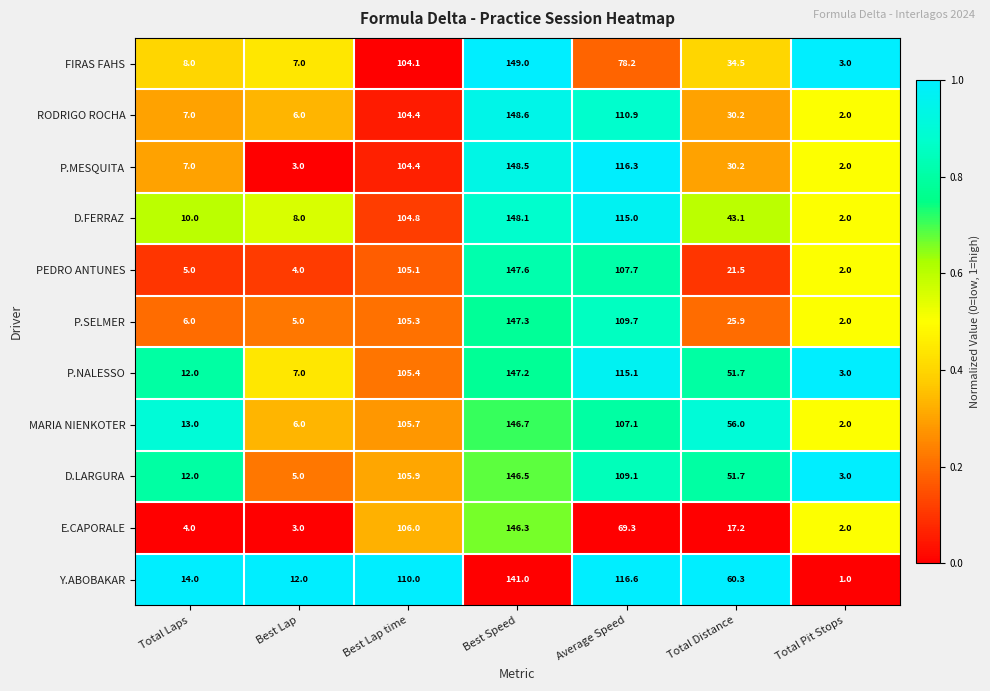

Which series has the largest total across all categories?

Y.ABOBAKAR